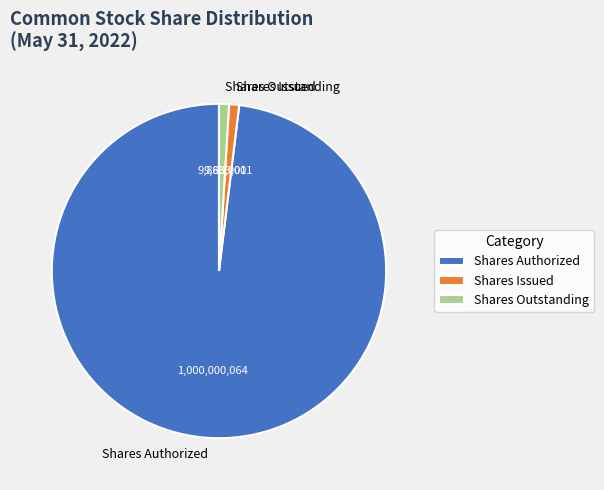

Is Shares Issued the majority of the pie?

No